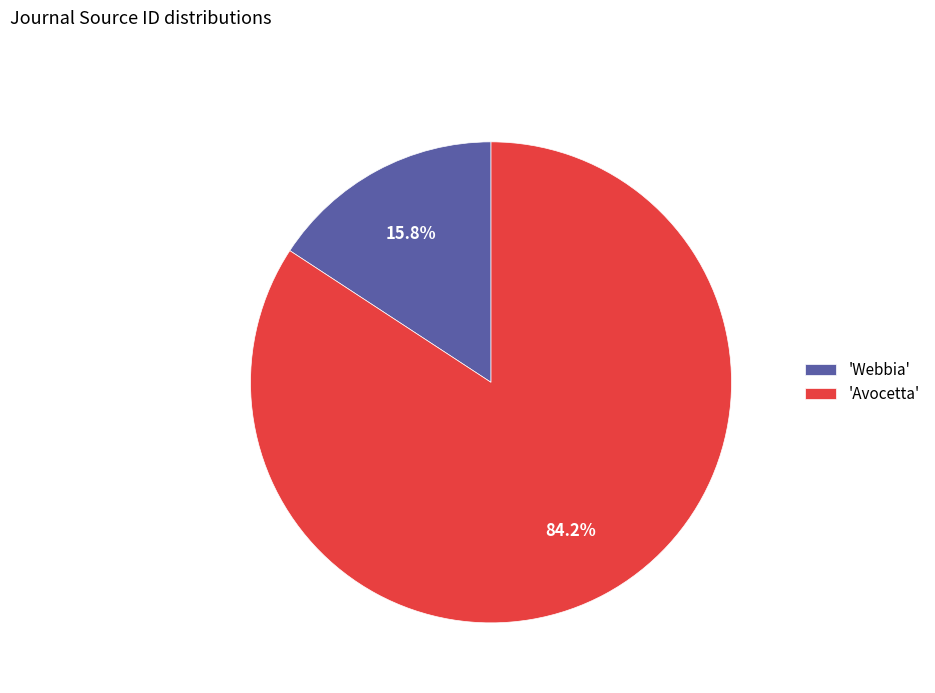

Which slice is the largest?

'Avocetta'